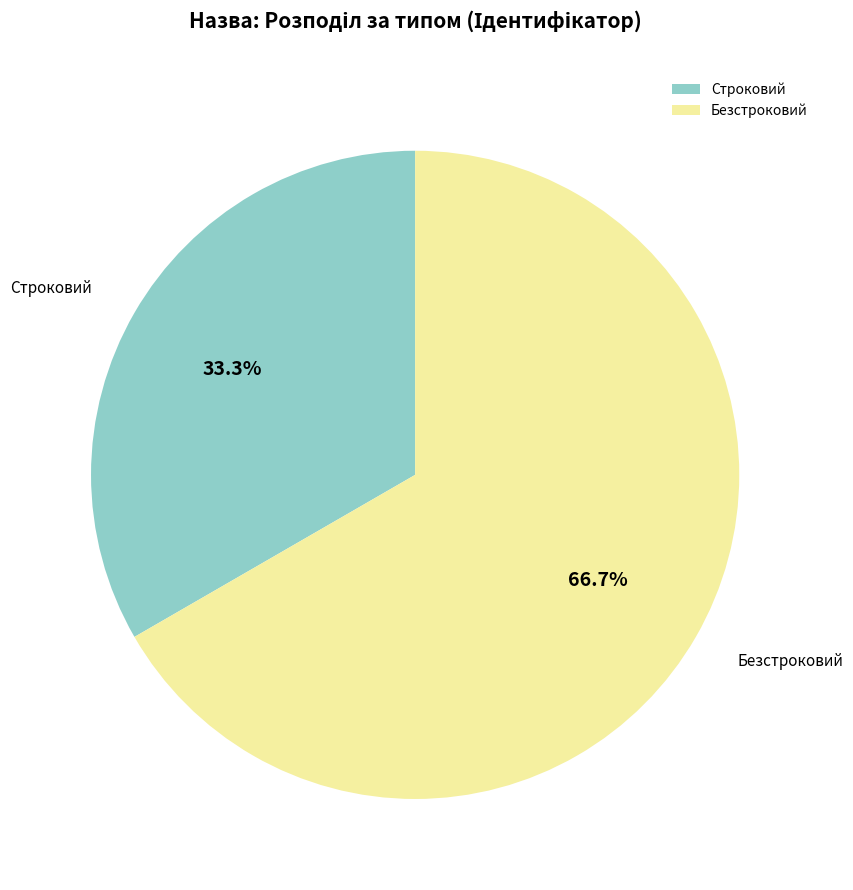

To the nearest percent, what is the combined percentage of Безстроковий and Строковий?

100%